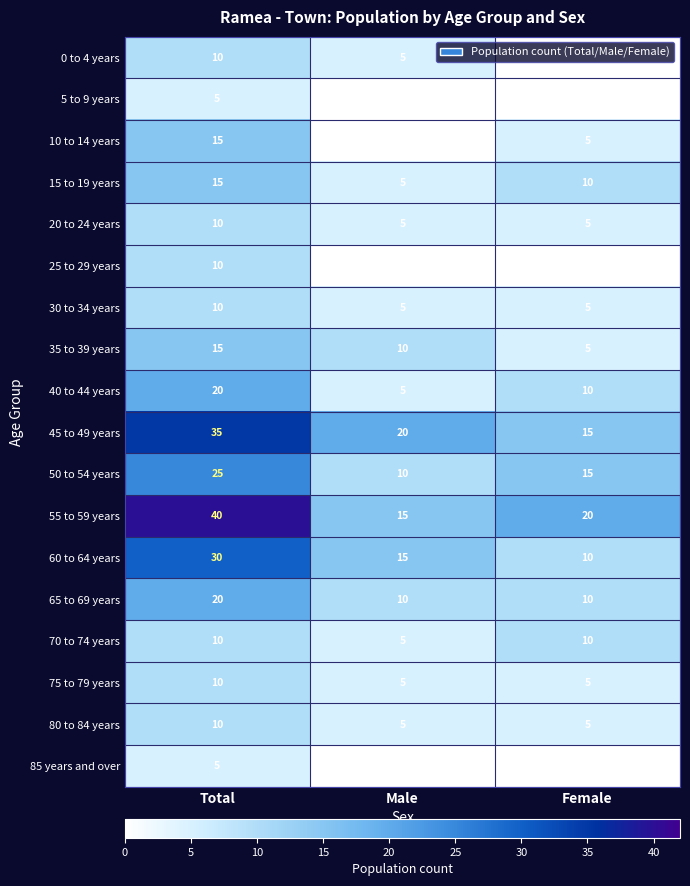

True or false: 65 to 69 years has a value of 17 at Female.

False